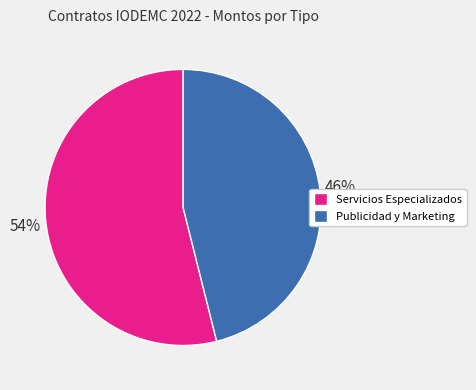

Does any single category account for the majority?

Yes